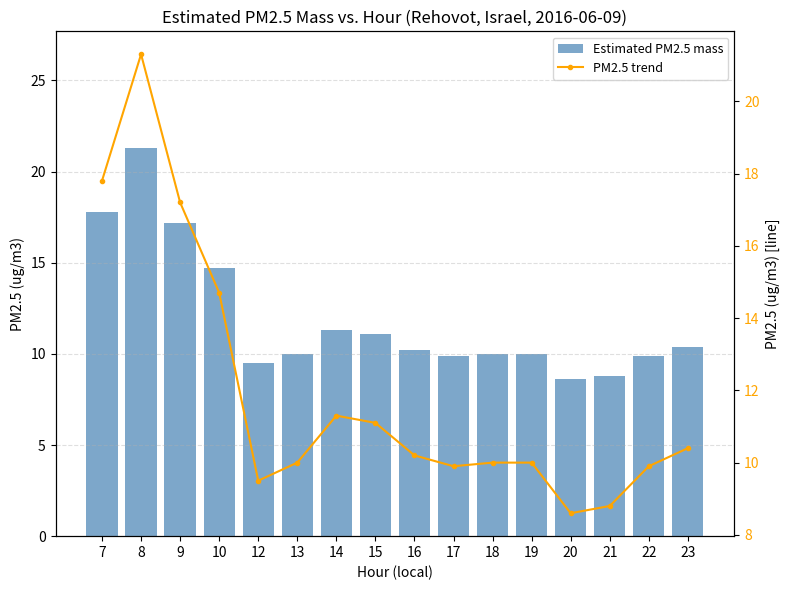

What is the sum of the PM2.5 trend values at 16 and 9?

27.4